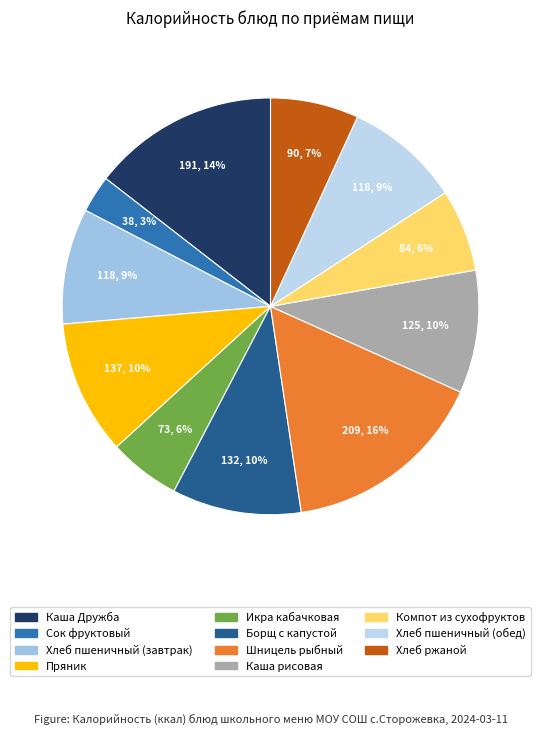

How many segments does this pie chart have?

11